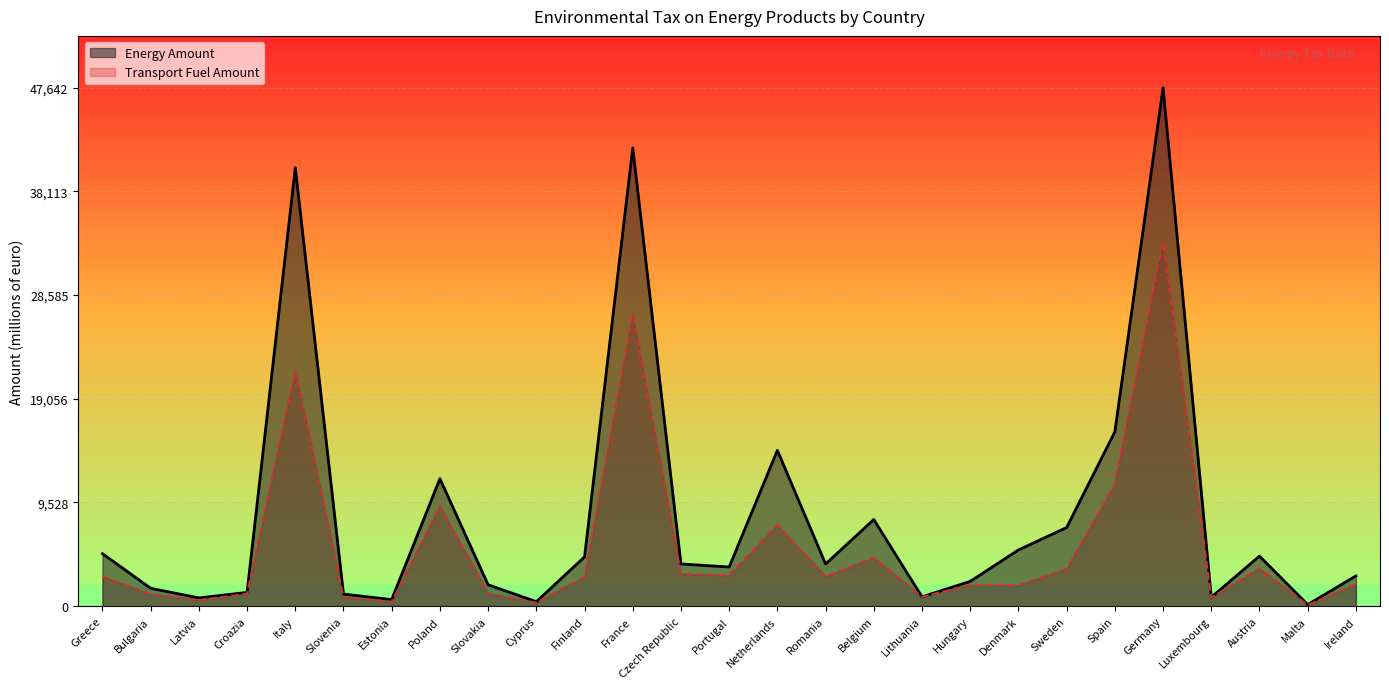

List the labels in order of Transport Fuel Amount value, smallest first.

Malta, Cyprus, Estonia, Latvia, Luxembourg, Slovenia, Lithuania, Bulgaria, Croazia, Slovakia, Denmark, Hungary, Ireland, Finland, Romania, Greece, Portugal, Czech Republic, Sweden, Austria, Belgium, Netherlands, Poland, Spain, Italy, France, Germany